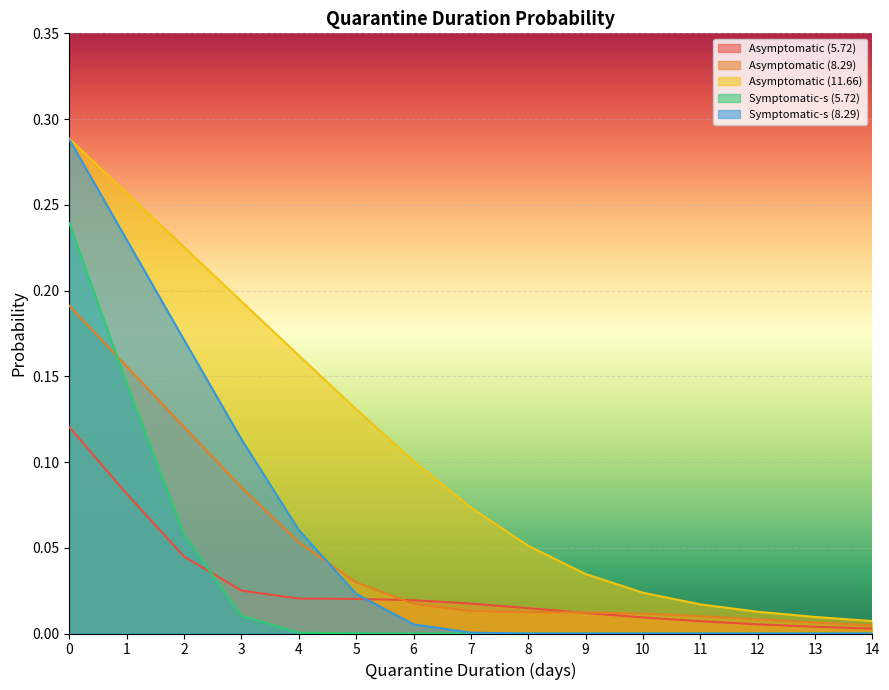

True or false: Asymptomatic (5.72) has more than 0 interior local peaks.

False